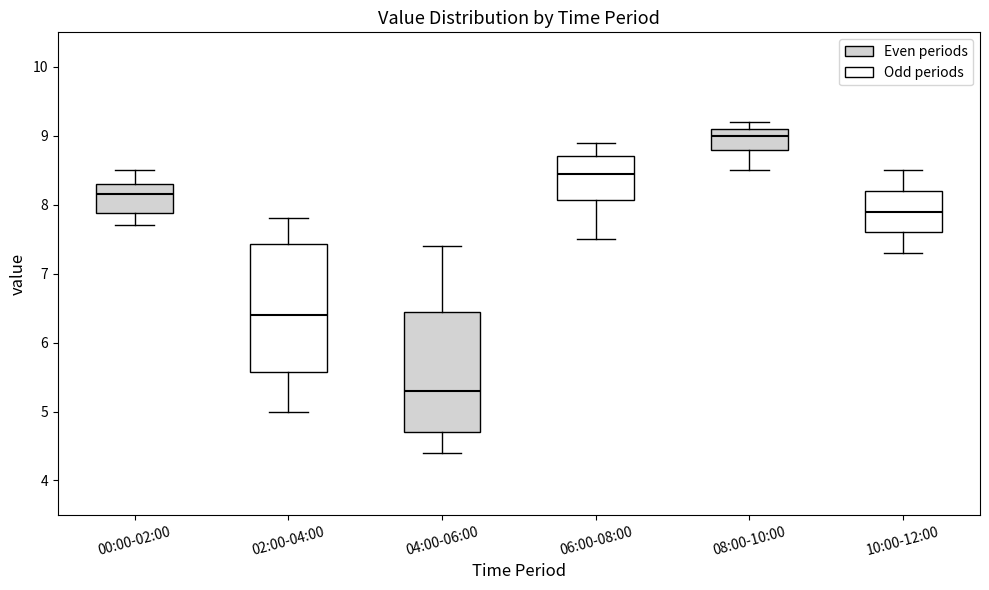

Reading left to right, read every box against the y-axis: the position of its median line, the range the box covers, and the ends of its whiskers. The values are not printed on the chart, so give them approximately, as read against the axis.

00:00-02:00: median 8.2, box 7.9 to 8.3, whiskers 7.7 to 8.5
02:00-04:00: median 6.4, box 5.6 to 7.4, whiskers 5.0 to 7.8
04:00-06:00: median 5.3, box 4.7 to 6.5, whiskers 4.4 to 7.4
06:00-08:00: median 8.5, box 8.1 to 8.7, whiskers 7.5 to 8.9
08:00-10:00: median 9.0, box 8.8 to 9.1, whiskers 8.5 to 9.2
10:00-12:00: median 7.9, box 7.6 to 8.2, whiskers 7.3 to 8.5